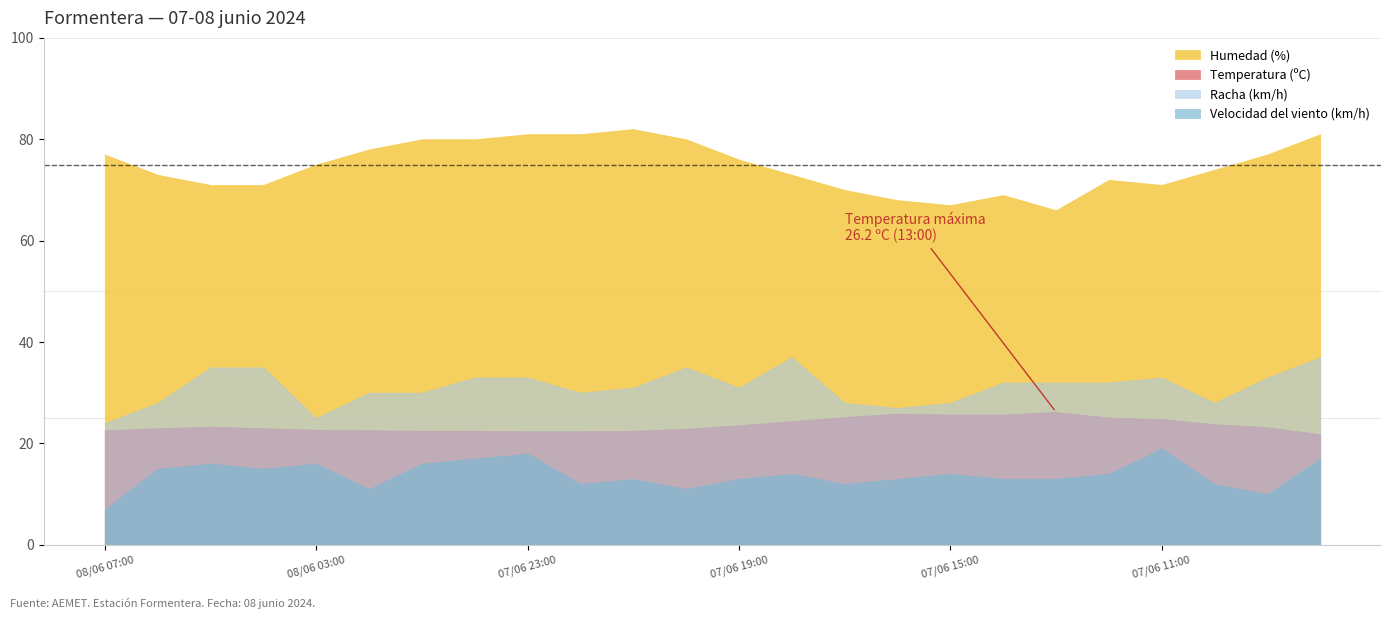

True or false: Humedad (%) and Temperatura (ºC) cross at least once.

False